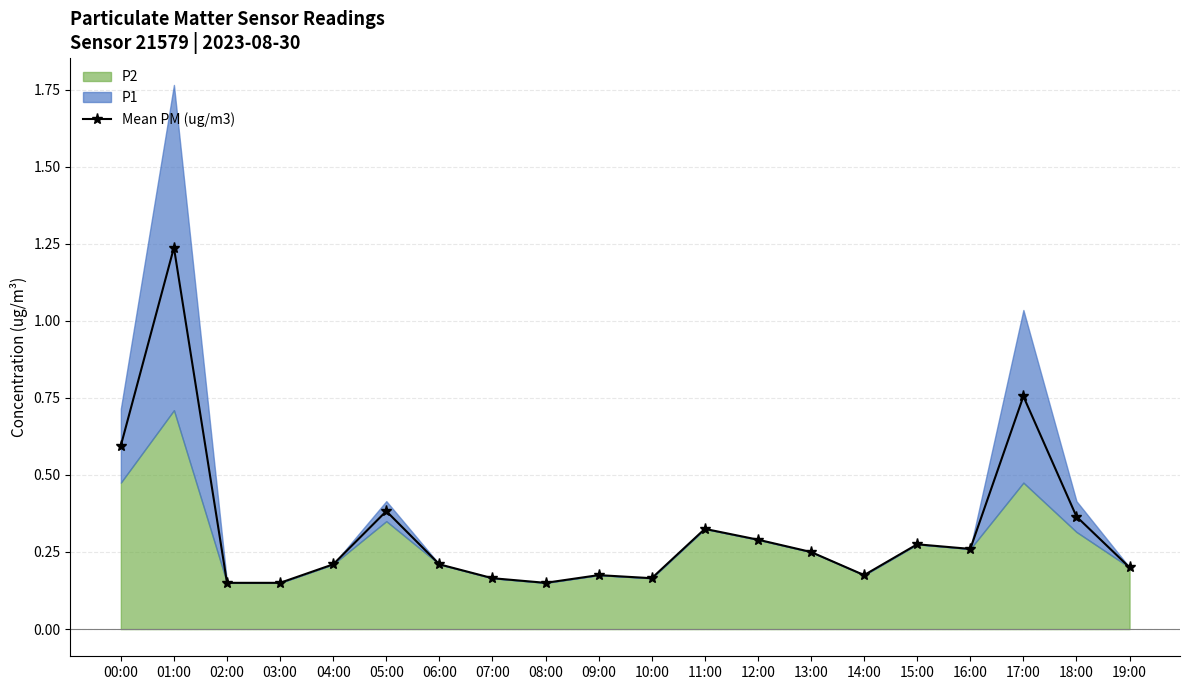

List the labels in order of value, smallest first.

02:00, 03:00, 08:00, 07:00, 10:00, 09:00, 14:00, 19:00, 04:00, 06:00, 13:00, 16:00, 15:00, 12:00, 11:00, 18:00, 05:00, 00:00, 17:00, 01:00